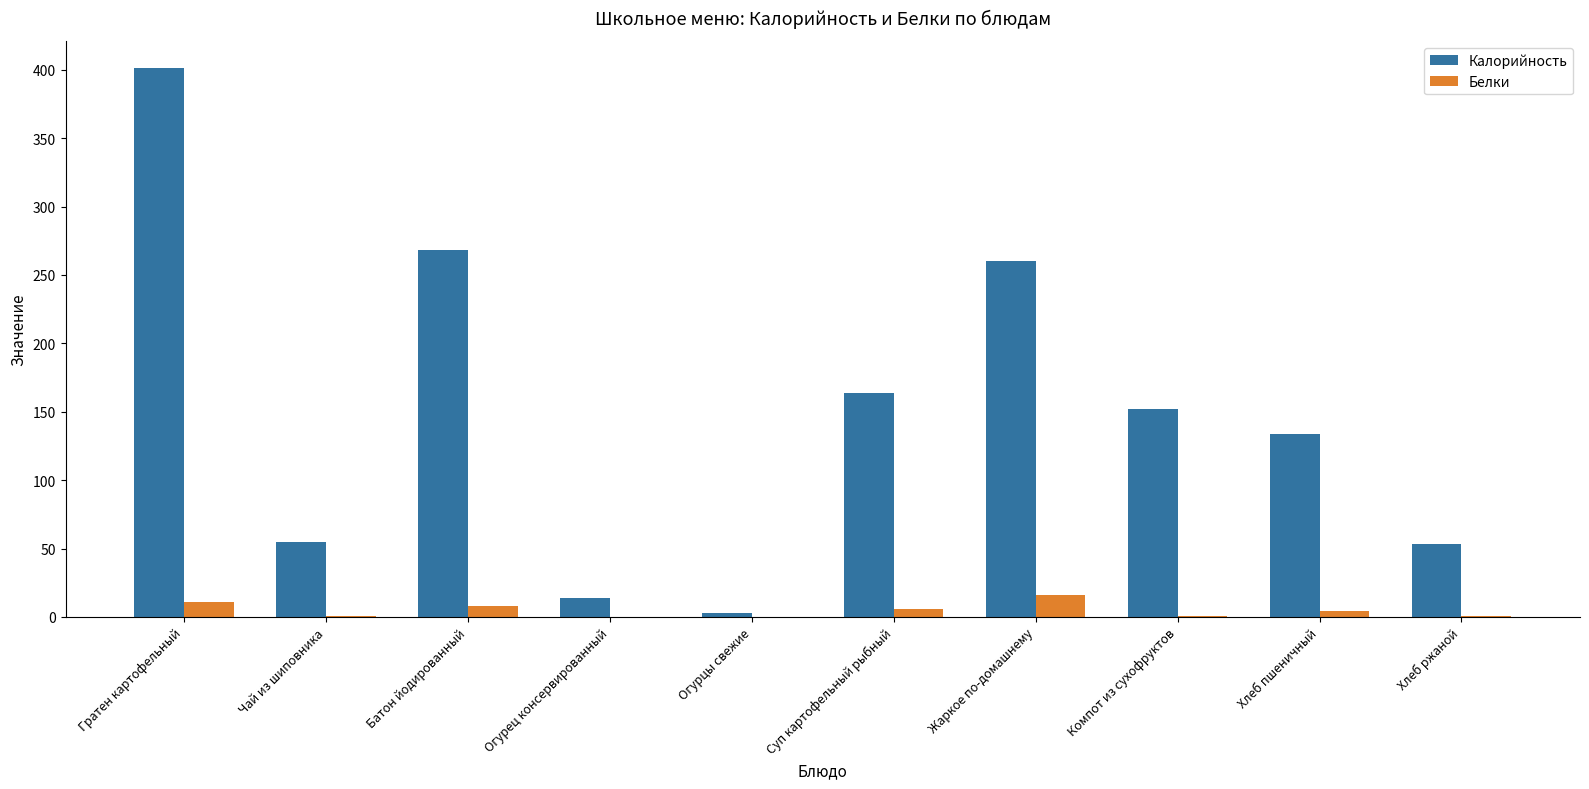

Does the chart contain stacked bars?

No